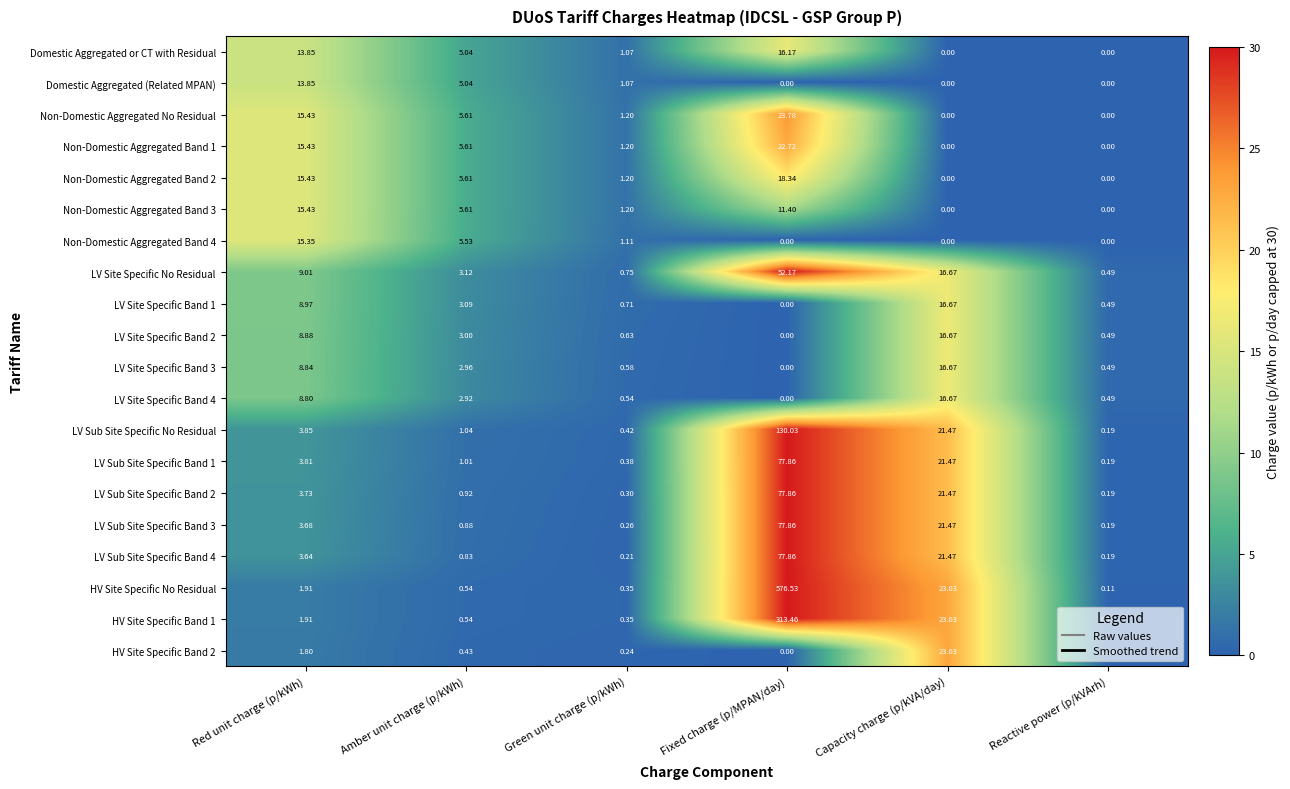

List the labels in order of LV Site Specific No Residual value, smallest first.

Reactive power (p/kVArh), Green unit charge (p/kWh), Amber unit charge (p/kWh), Red unit charge (p/kWh), Capacity charge (p/kVA/day), Fixed charge (p/MPAN/day)